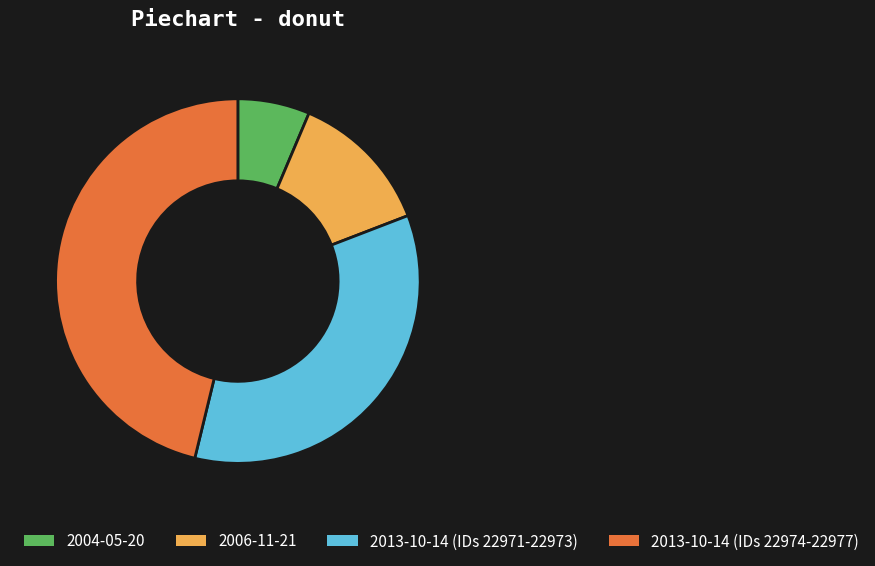

Is there a majority slice in this chart?

No